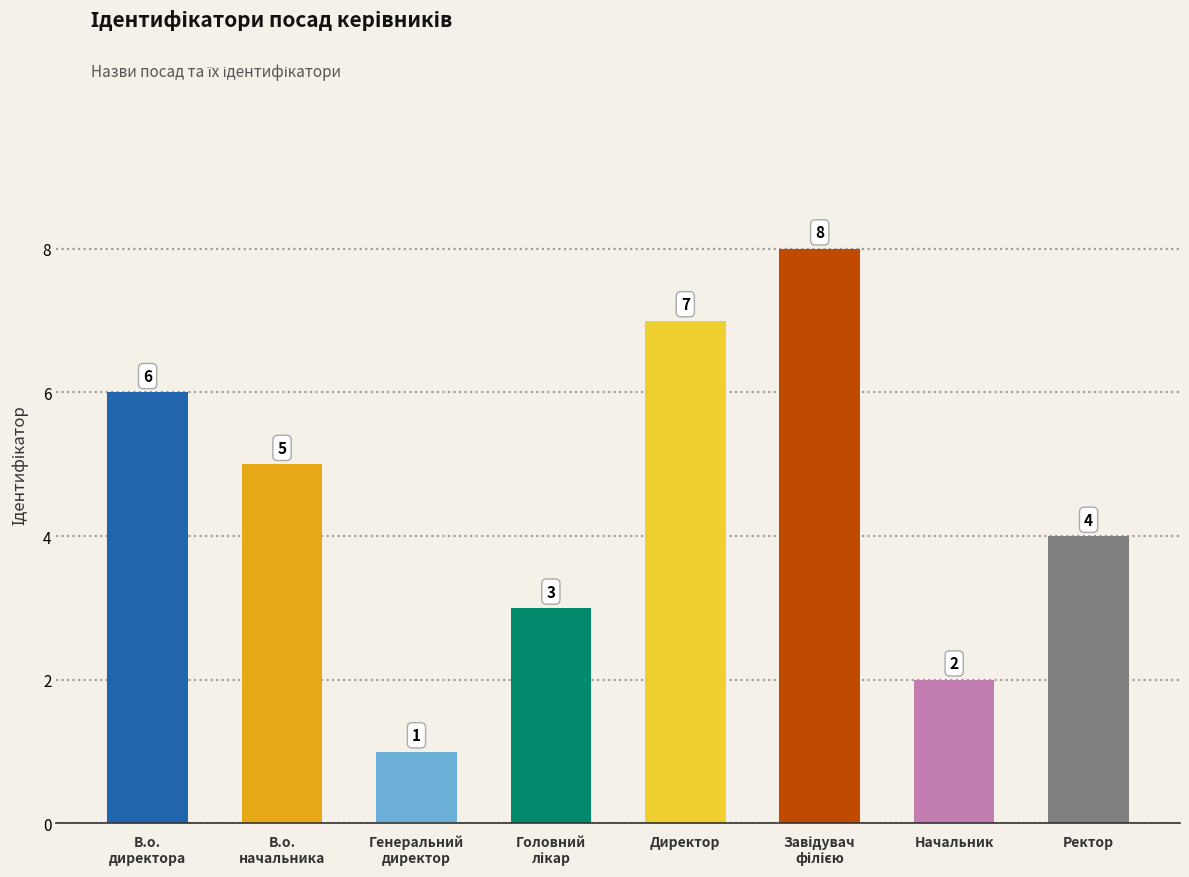

At which label is the value closest to 4?

Ректор